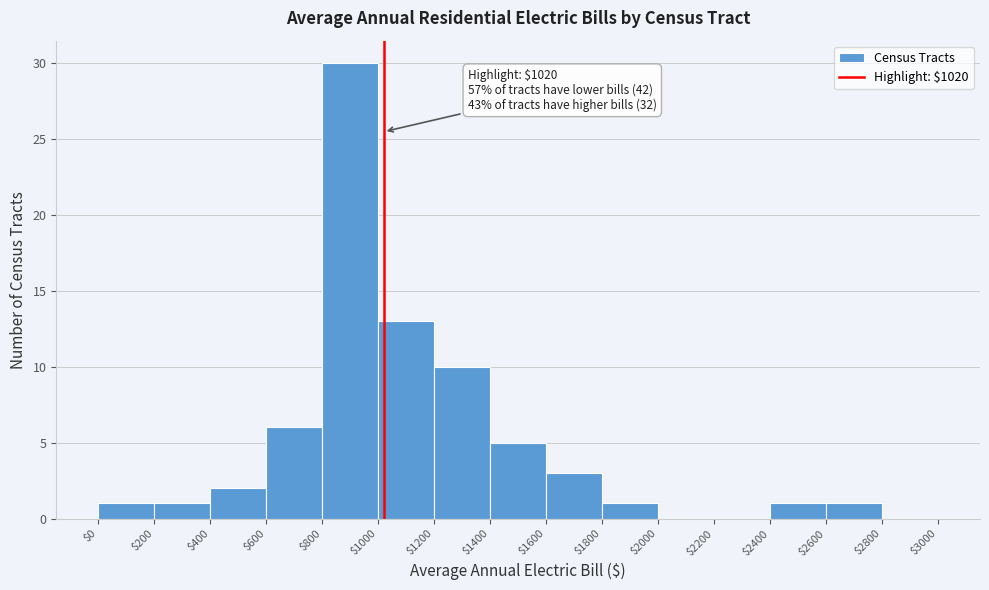

Over which range of the x-axis is the bar tallest?

$800 to $1000